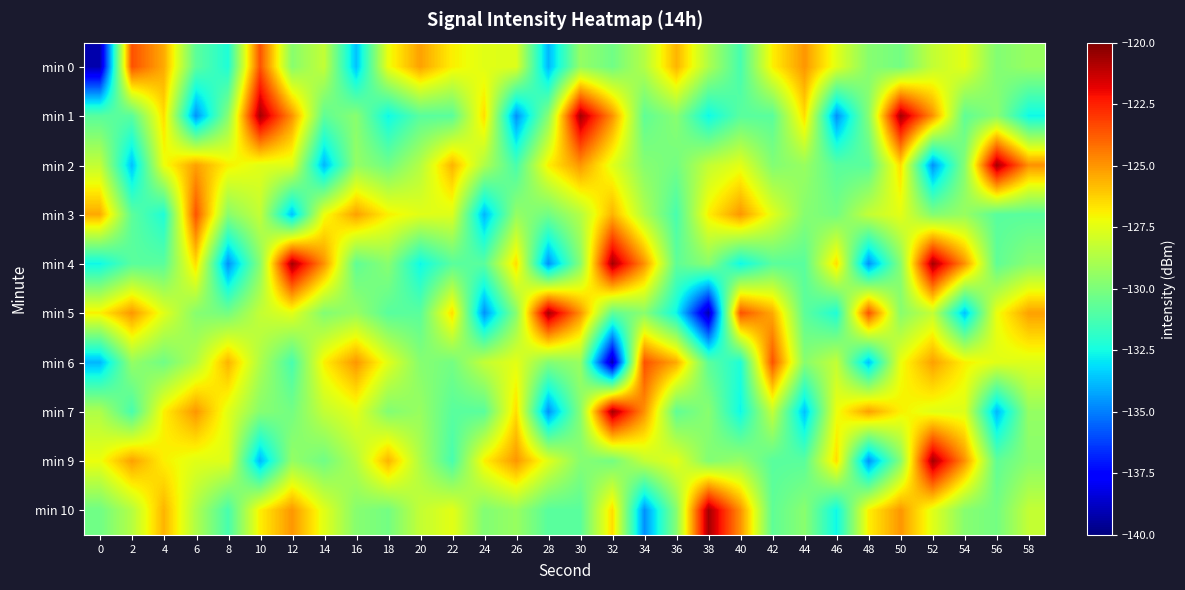

What is the spread (max minus min) of values at 0?

13.8